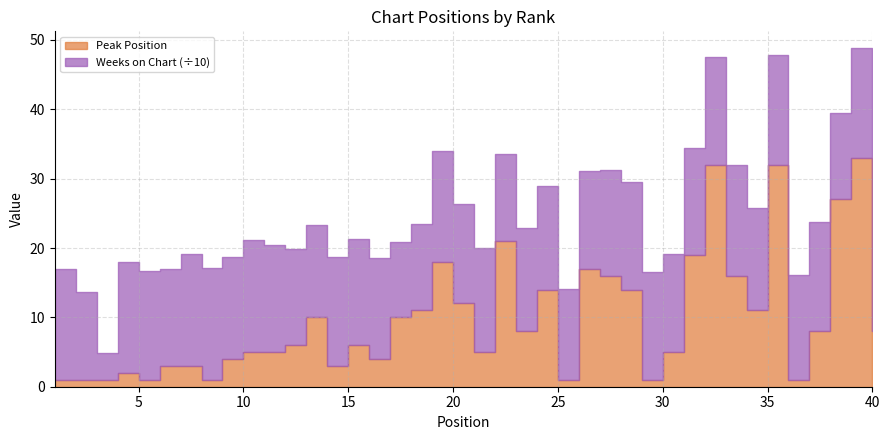

Which series has the largest total across all categories?

Weeks on Chart